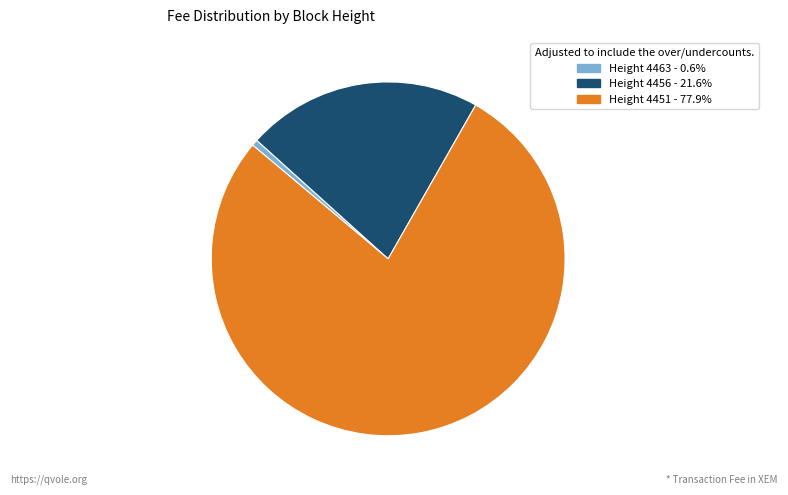

Is there any slice that represents more than half of the pie?

Yes